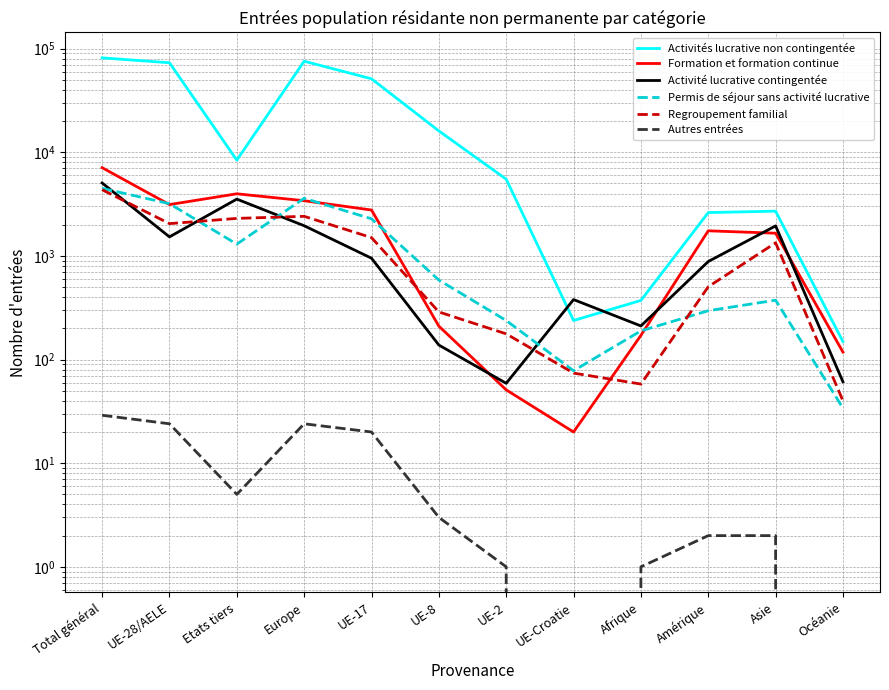

Read the Activité lucrative contingentée value at Asie, to the nearest 100.

1900